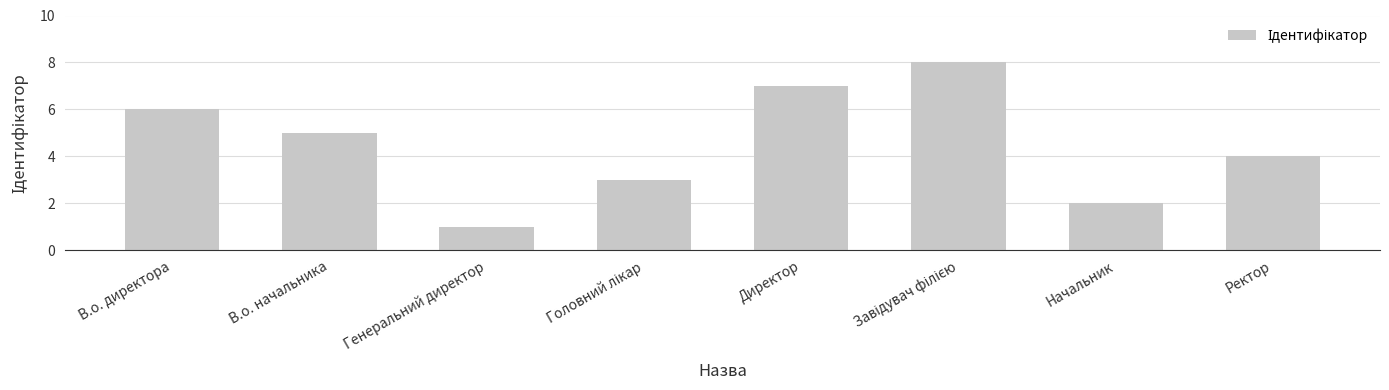

What position from the left is Генеральний директор?

3